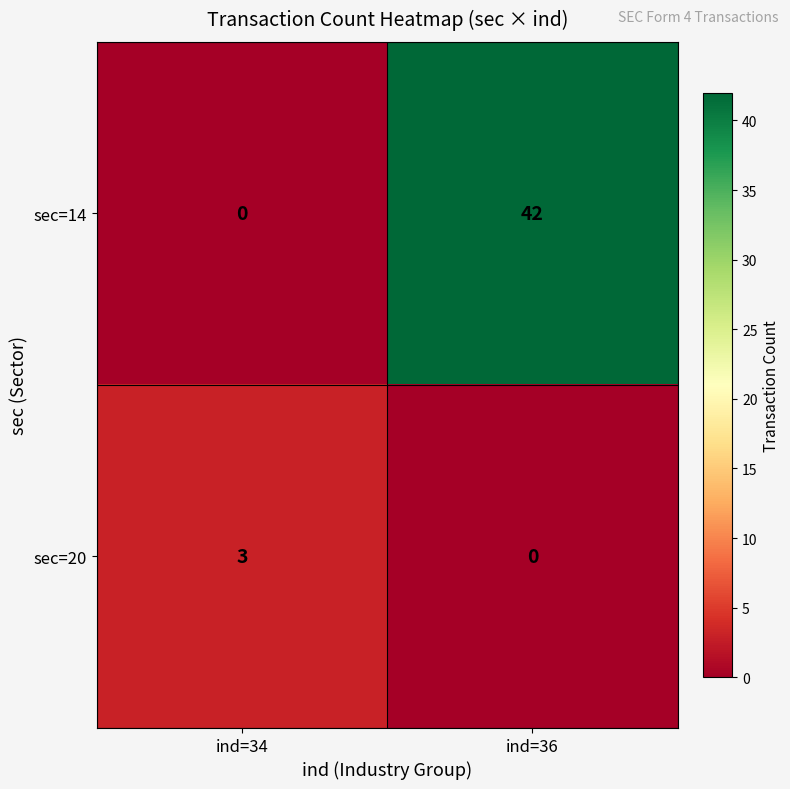

Rank the series by their average value, from lowest to highest.

sec=20, sec=14